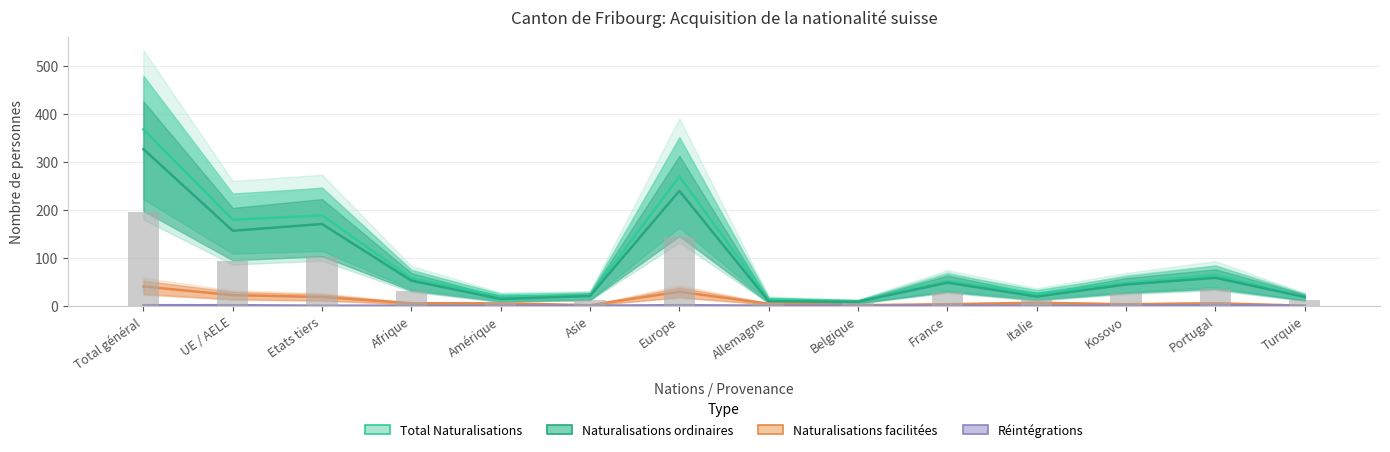

Which category has the highest value across all series?

Total général